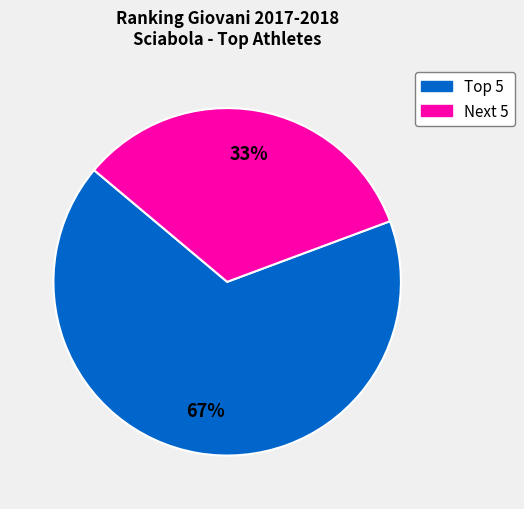

To the nearest percent, what is the difference between the largest and smallest slice percentages?

34%